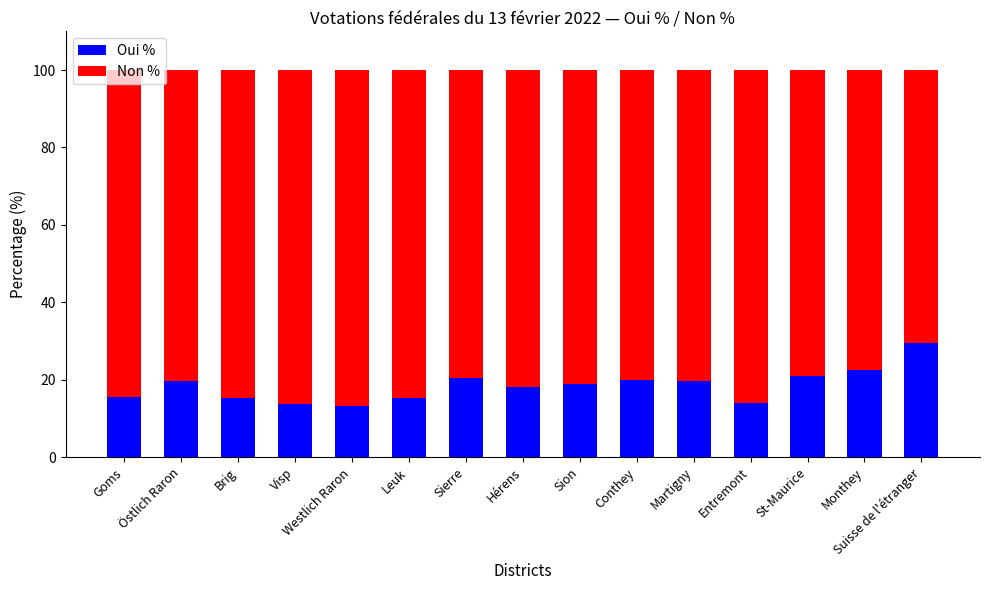

What is the sum of the Oui % values at Monthey and Leuk?

37.9